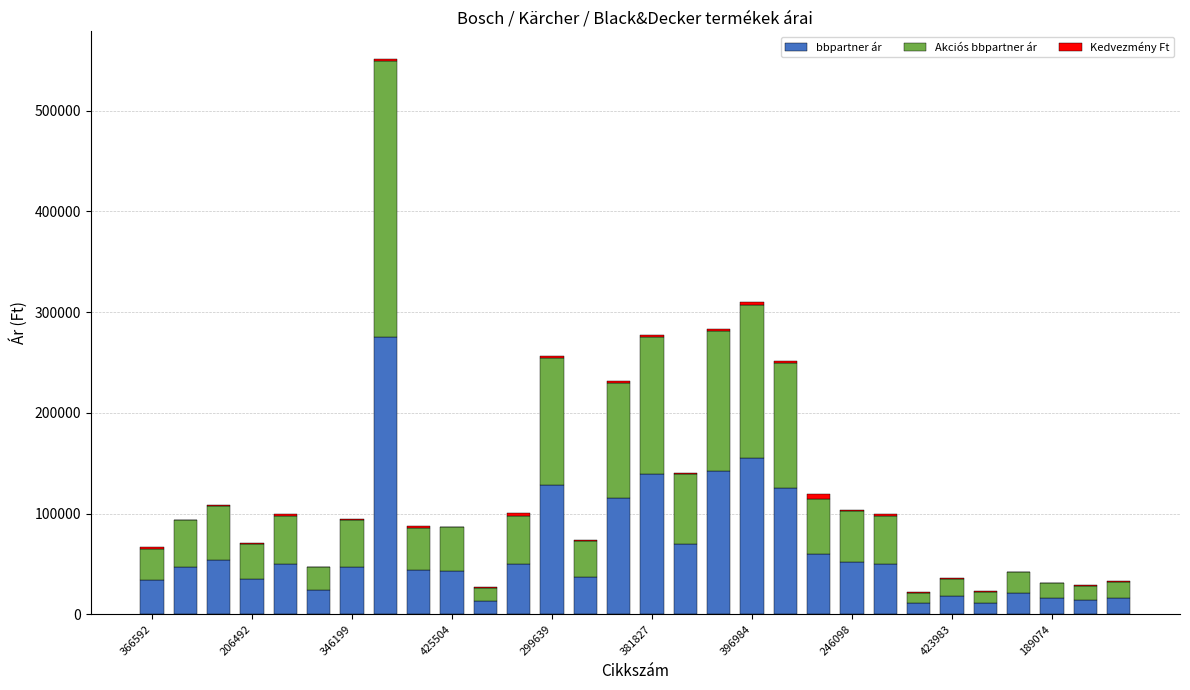

What is the maximum value for bbpartner ár?

275589.0